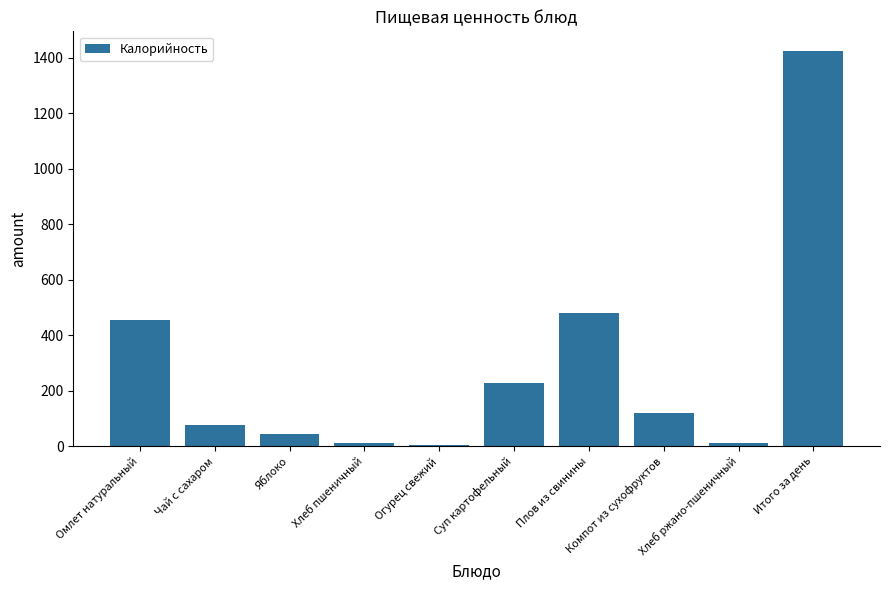

What is the difference between the maximum and second lowest values?

1412.1